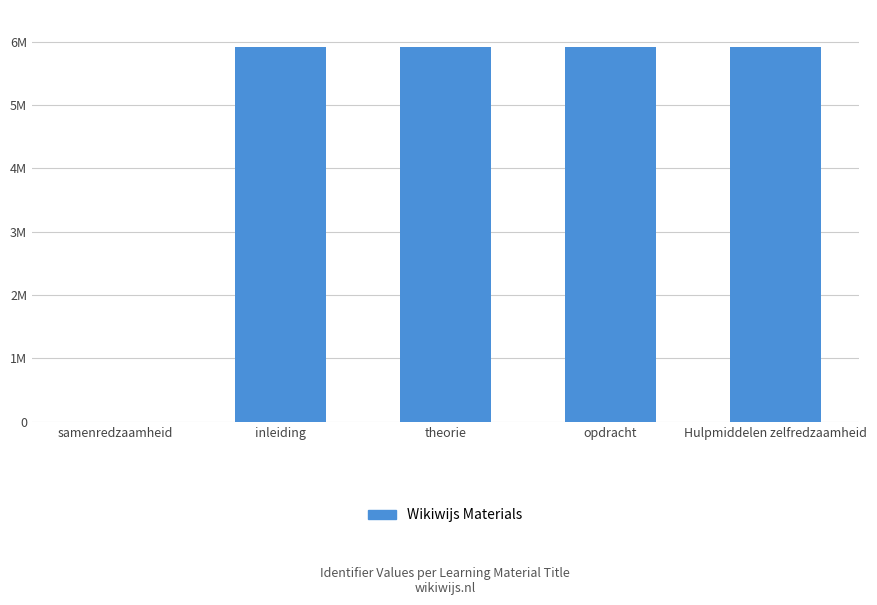

What is the label of the 2nd bar from the right?

opdracht